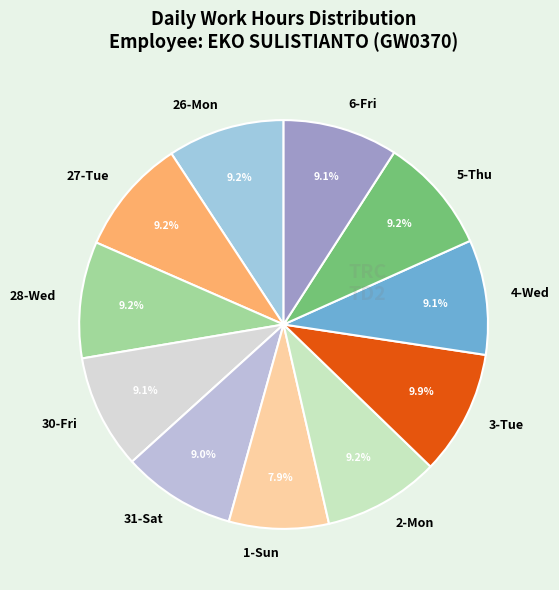

Is there any slice that represents more than half of the pie?

No